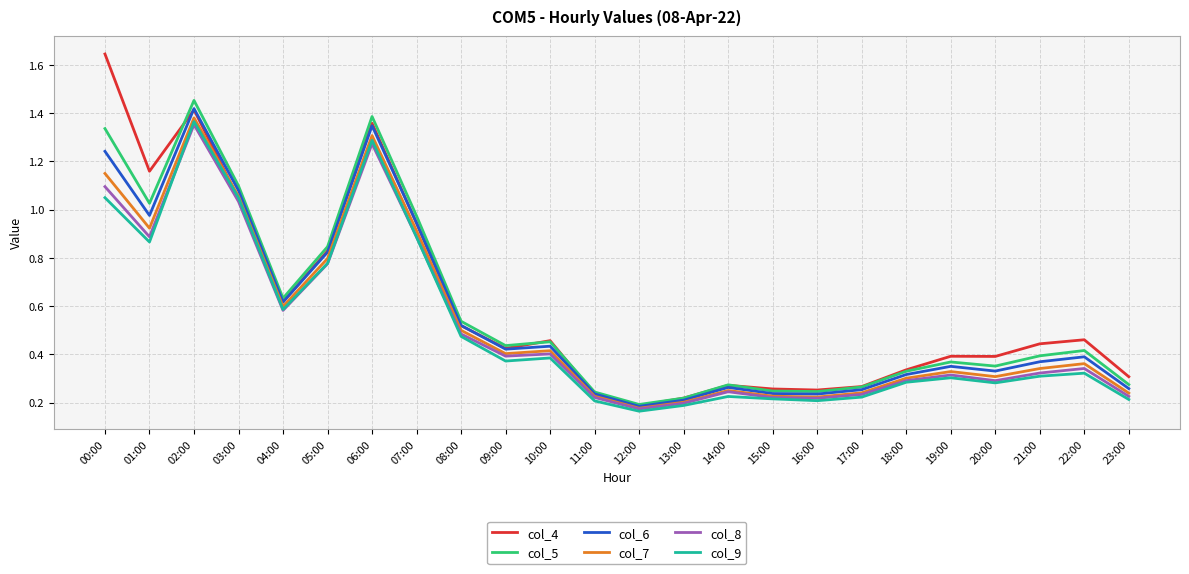

At which category is the sum across all series the highest?

02:00